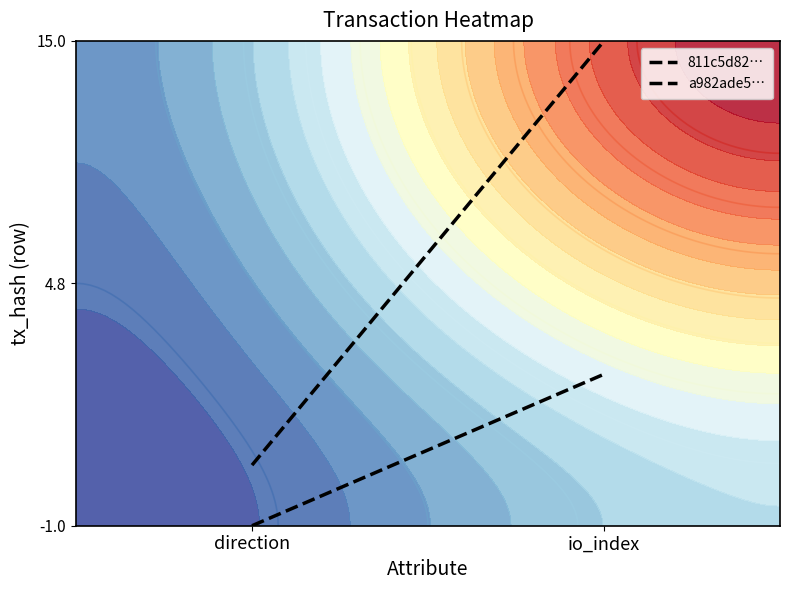

Which series has the largest range (max minus min)?

a982ade5…